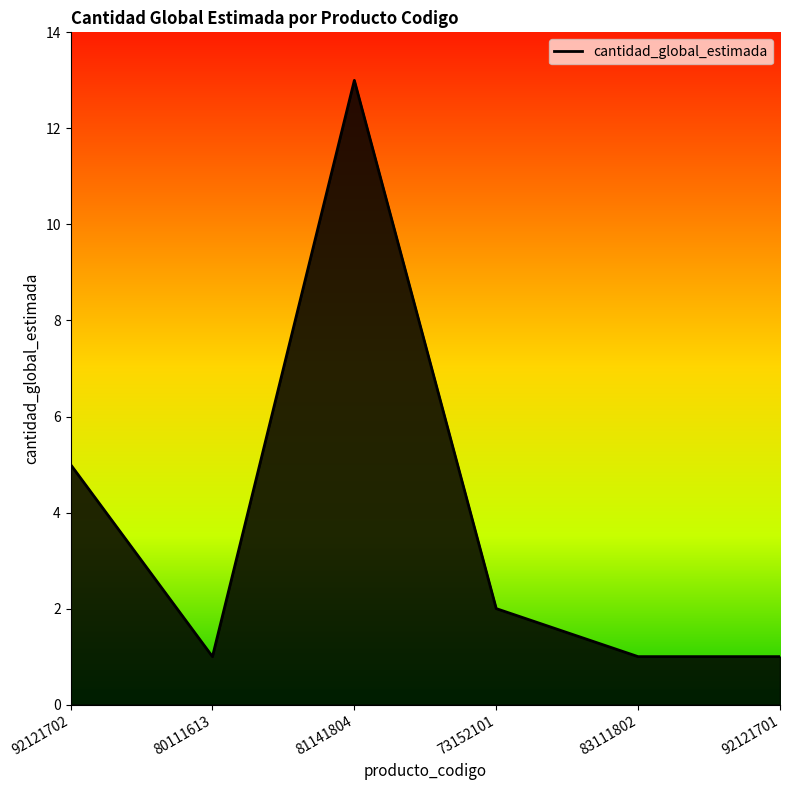

At which label is the value closest to 7?

92121702